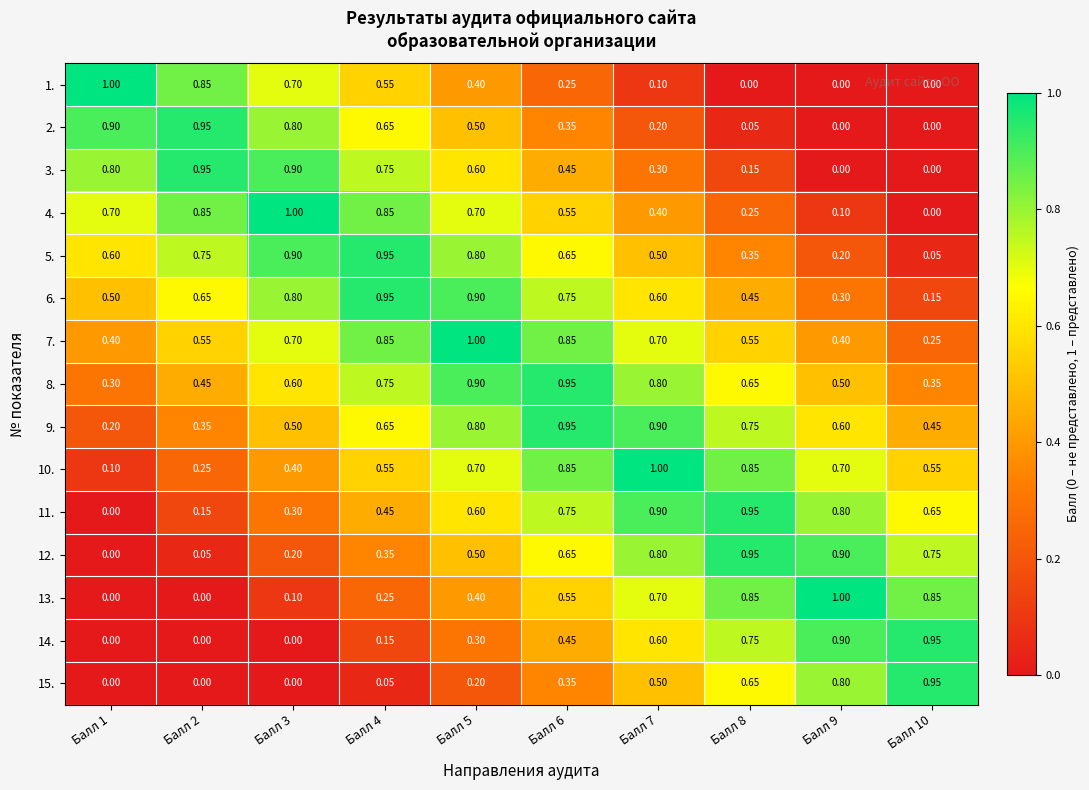

Is the value of 12. at Балл 7 greater than the value of 8. at Балл 4?

Yes